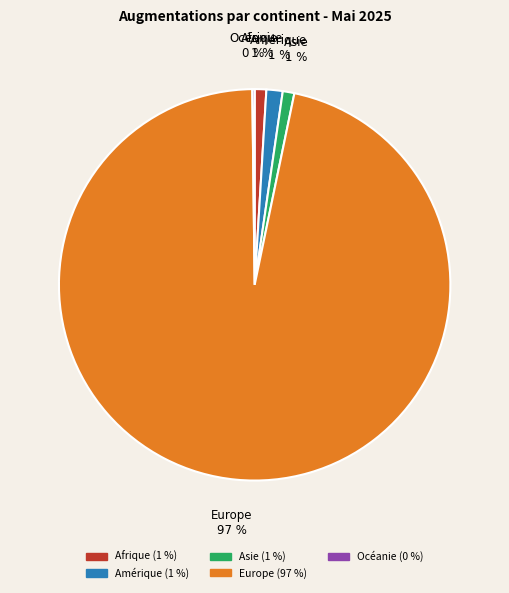

Is the sum of Afrique and Europe greater than half?

Yes